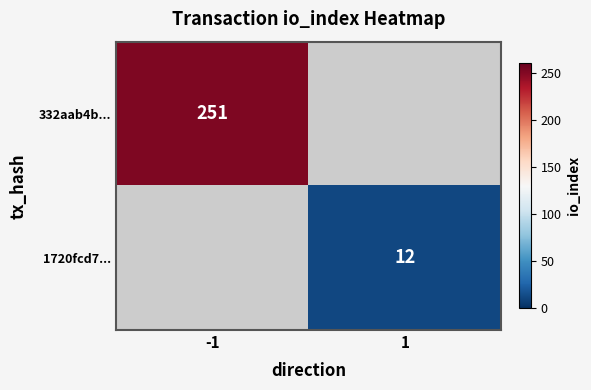

The 332aab4b... series shows 426 at -1. True or false?

False